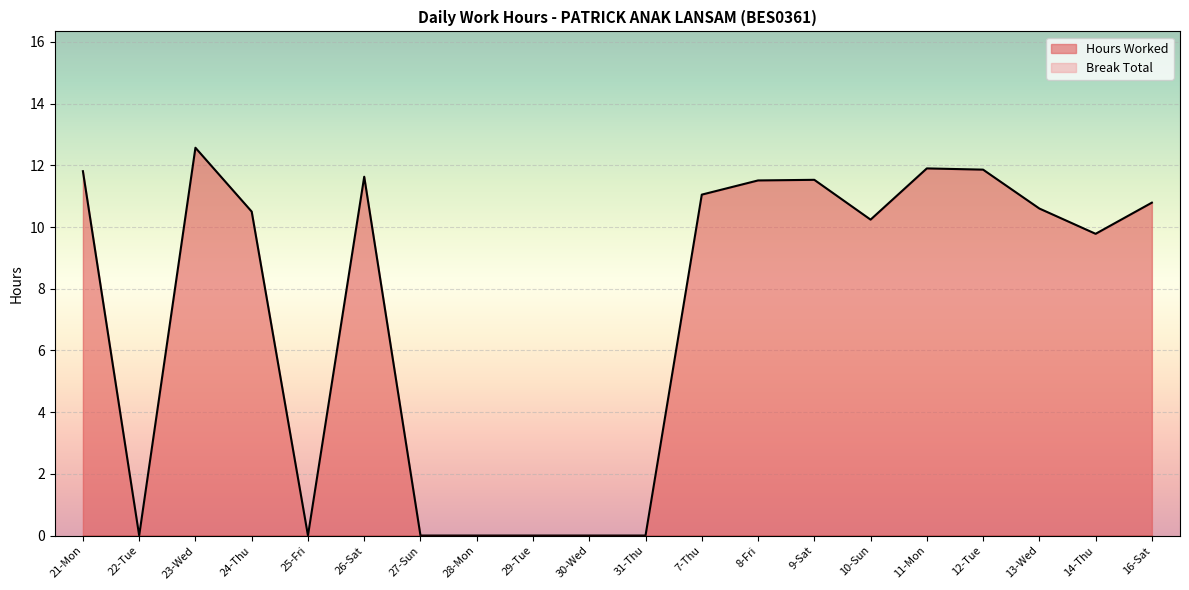

The chart shows a value of 20.5 at 8-Fri. True or false?

False